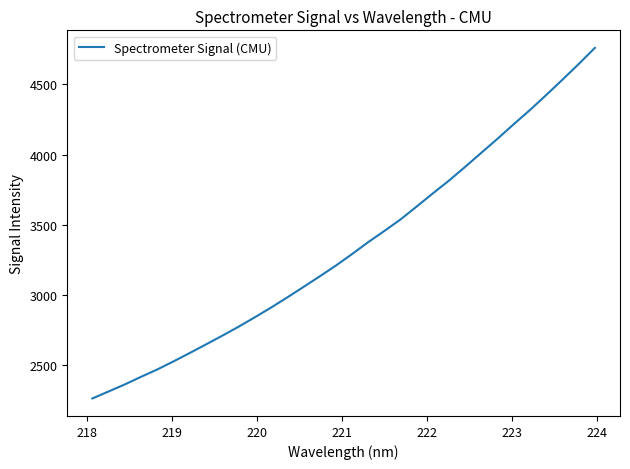

What is the difference between the maximum and minimum values?

2493.8